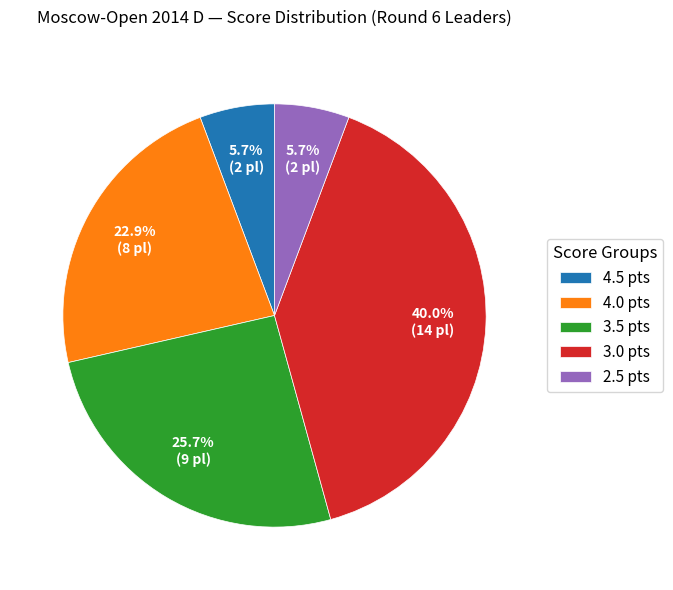

Between 3.5 pts and 3.0 pts, which is larger?

3.0 pts